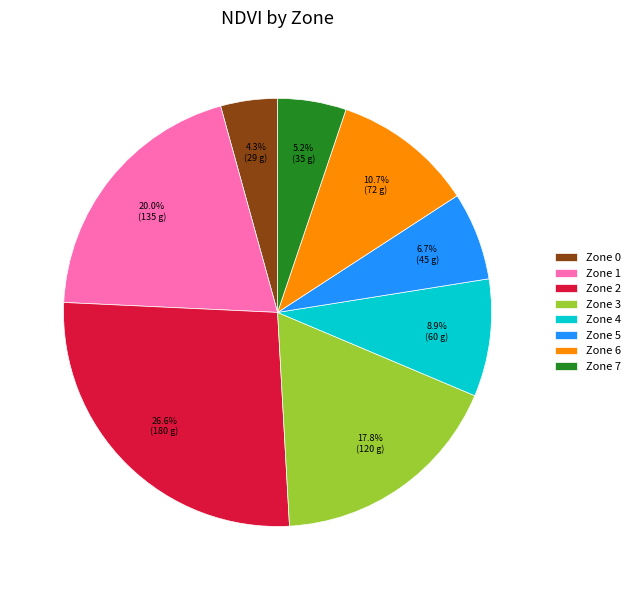

How many slices are in this pie chart?

8